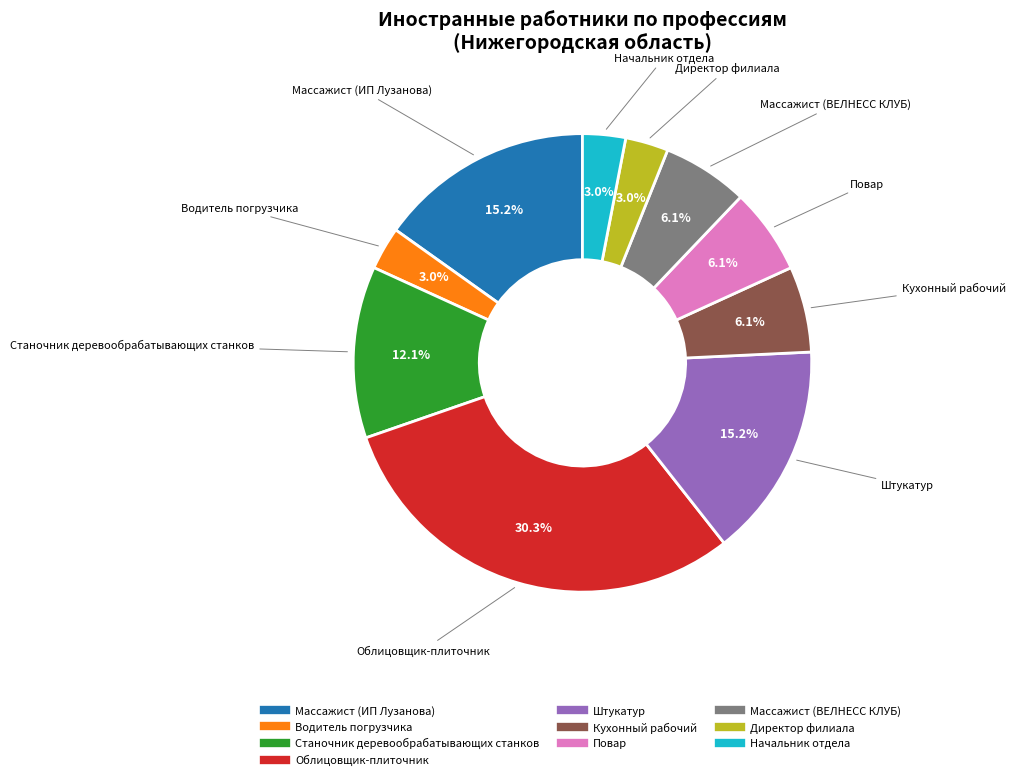

What percentage do Станочник деревообрабатывающих станков and Повар together represent?

18.2%